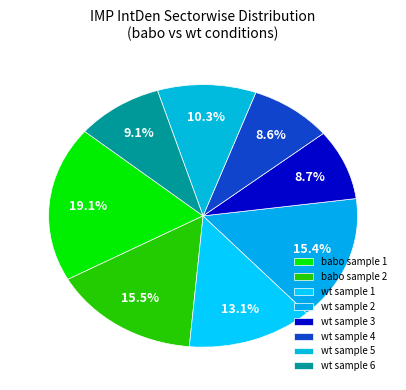

How many slices are in this pie chart?

8